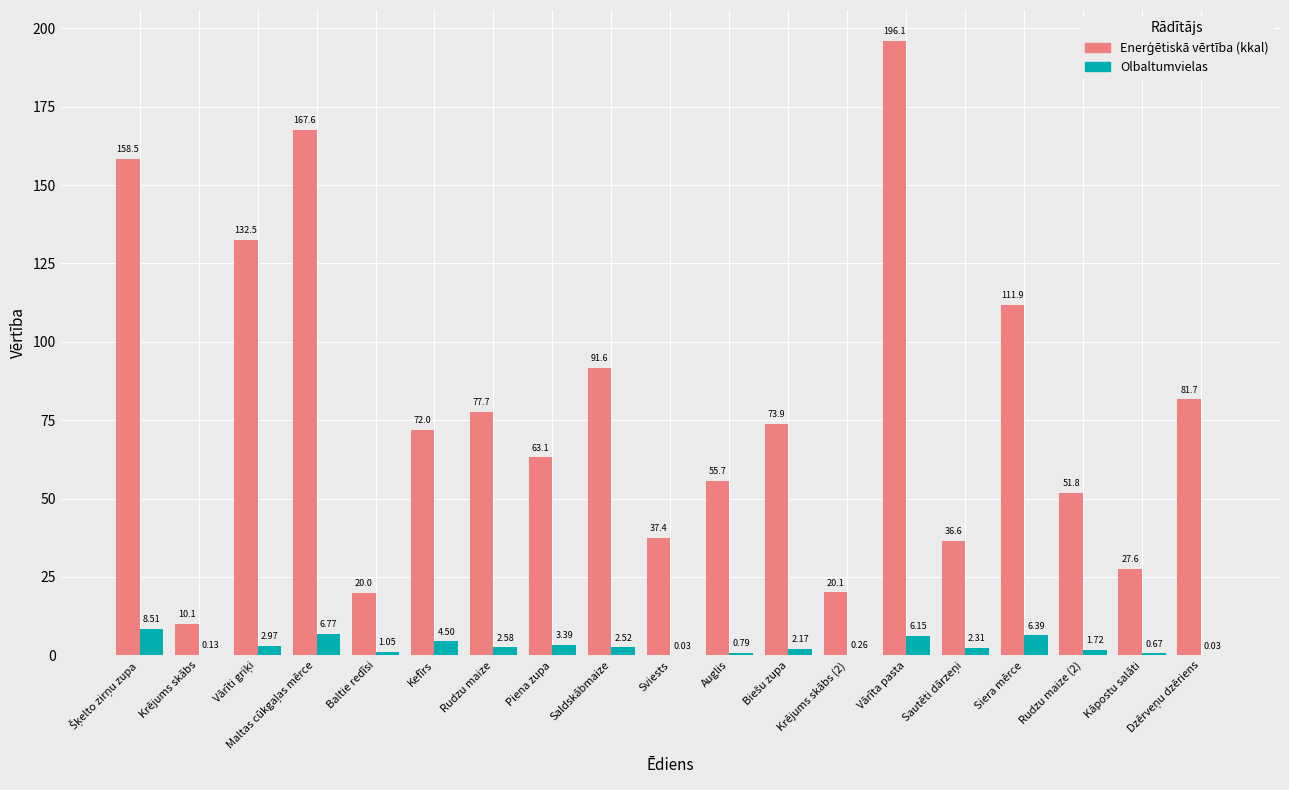

Which category has the highest value across all series?

Vārīta pasta